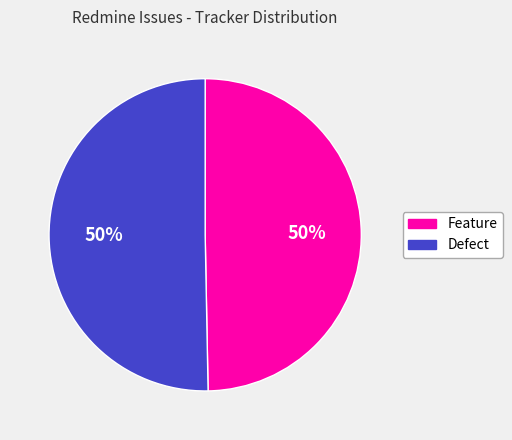

Approximately how many times larger is the value at Feature compared to Defect?

1.0